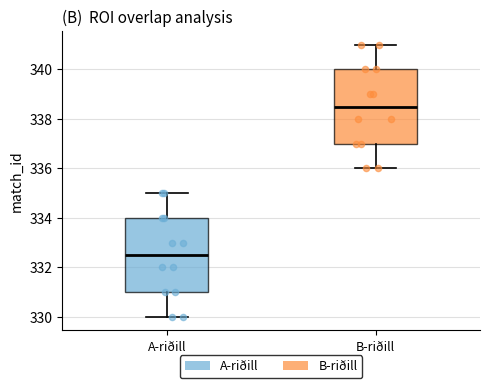

Where is the lower edge of the box for B-riðill on the y-axis? The values are not printed on the chart, so give them approximately, as read against the axis.

337.0